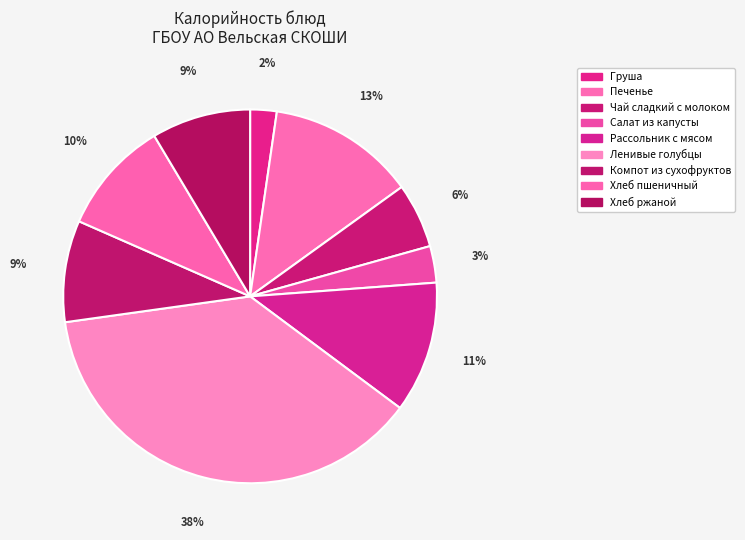

What is the ratio of the value at Салат из капусты to the value at Ленивые голубцы?

0.1